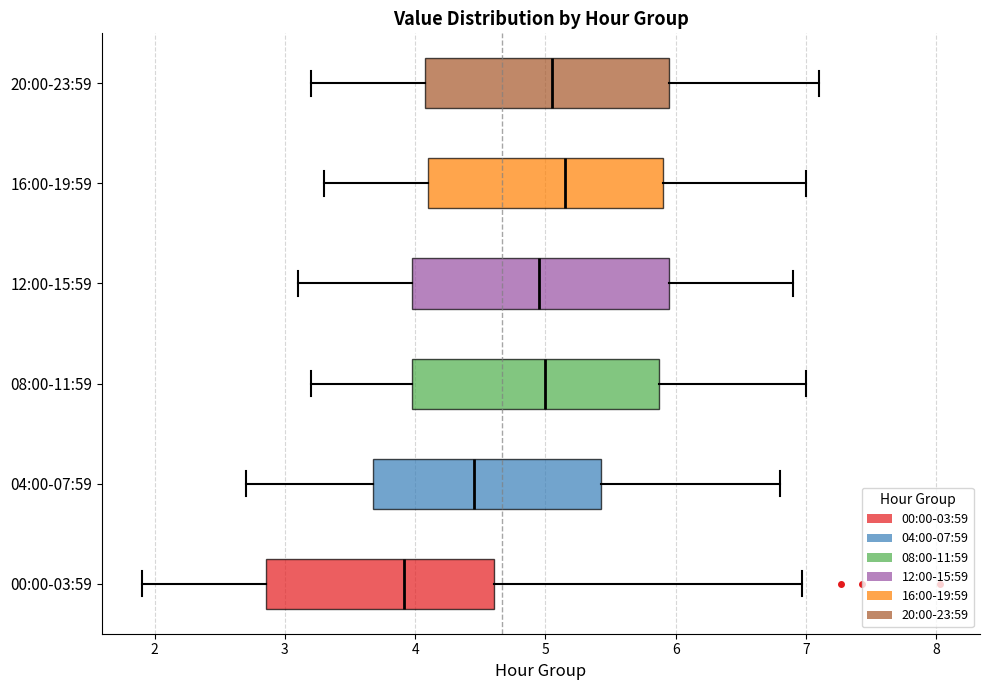

Which box's median line is the furthest to the left?

00:00-03:59